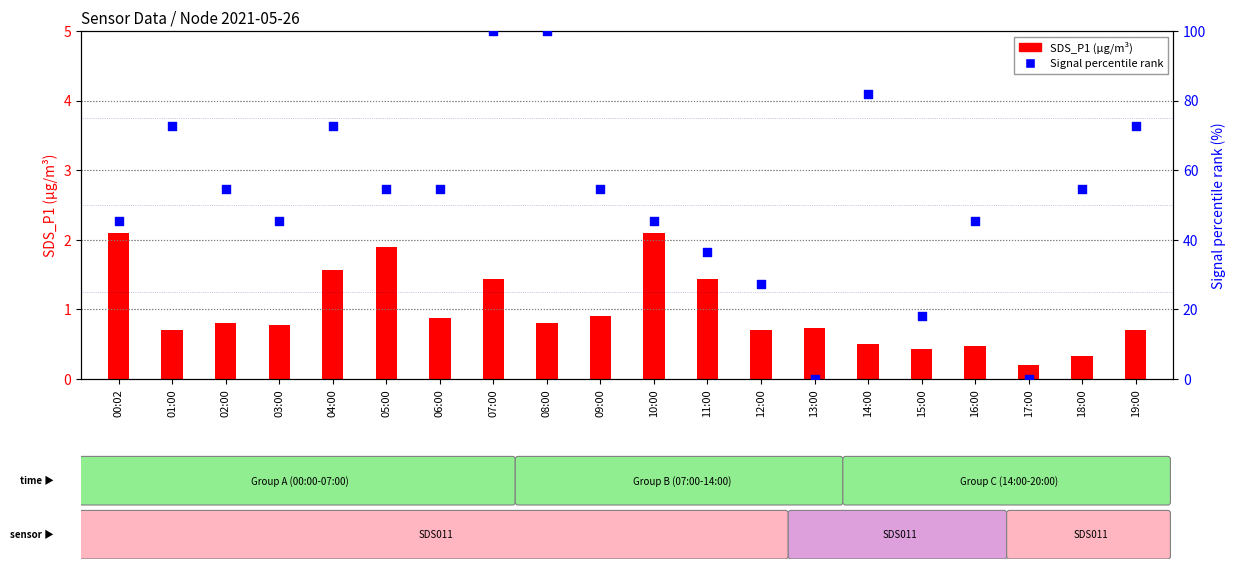

Which series has the largest Y range (max minus min)?

Signal percentile rank